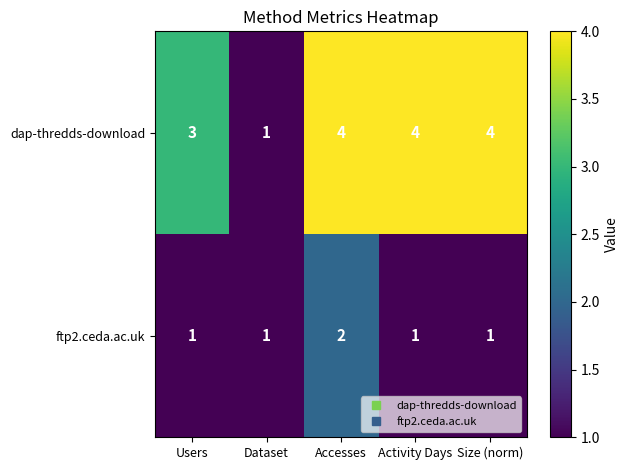

Reading left to right, extract all data points from this chart.

dap-thredds-download: Users=3	Dataset=1	Accesses=4	Activity Days=4	Size (norm)=4
ftp2.ceda.ac.uk: Users=1	Dataset=1	Accesses=2	Activity Days=1	Size (norm)=1